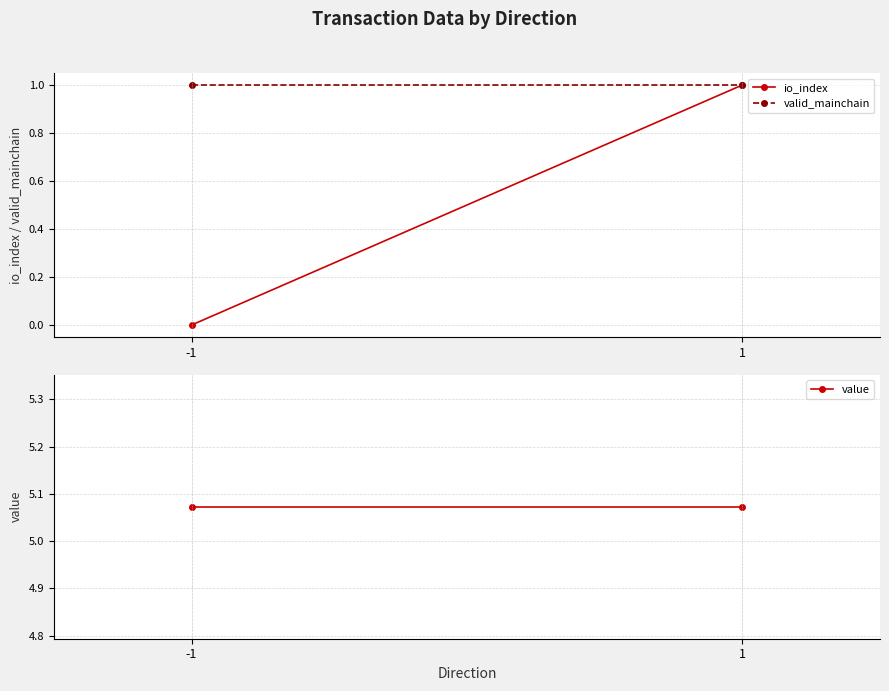

What is the total value across all series at 1?

7.1